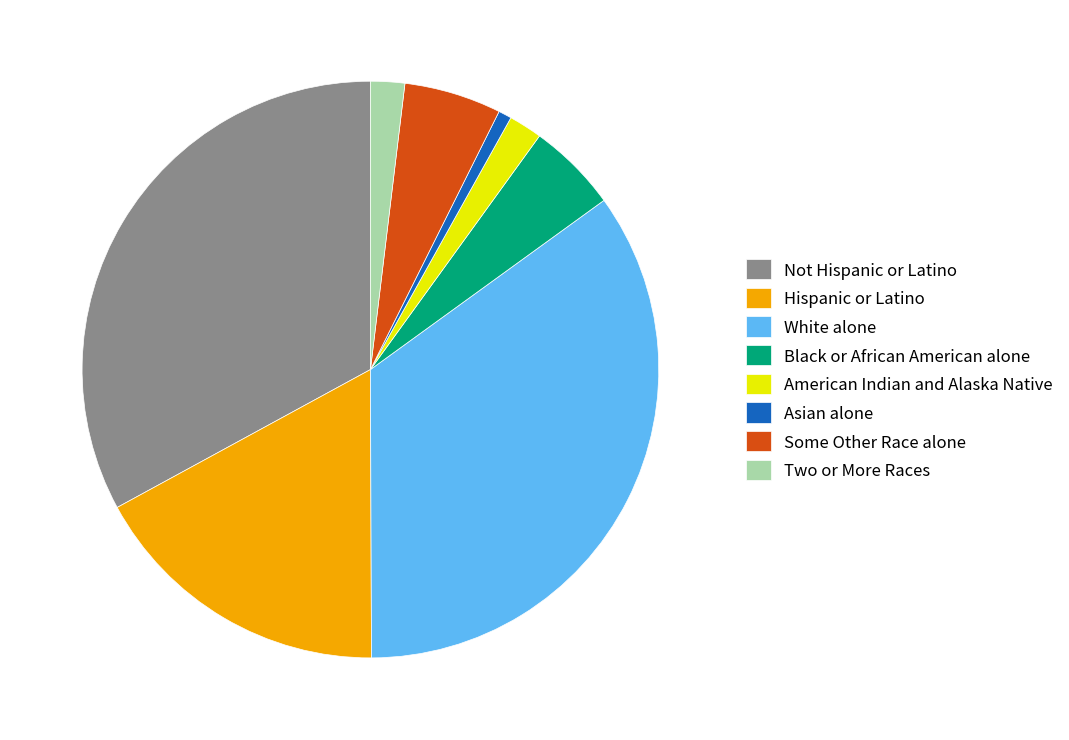

Which slice is the smallest?

Asian alone